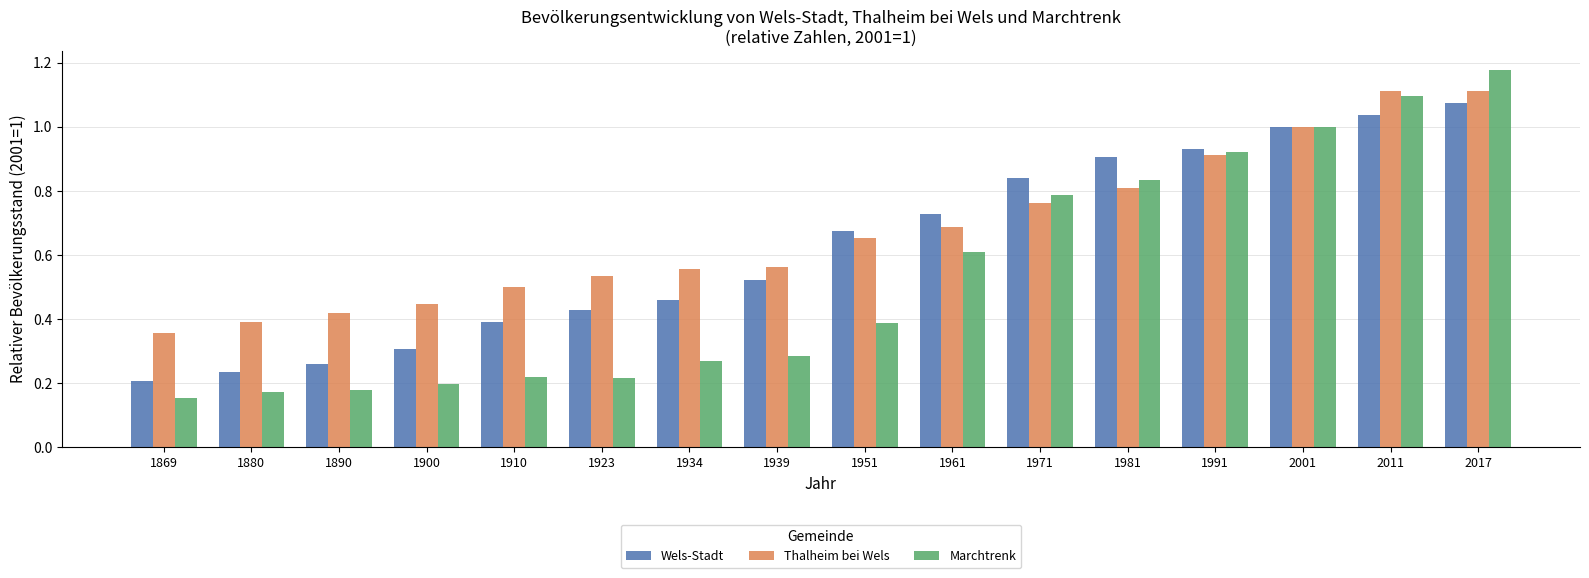

Is the value of Marchtrenk at 1991 greater than the value of Thalheim bei Wels at 1971?

Yes